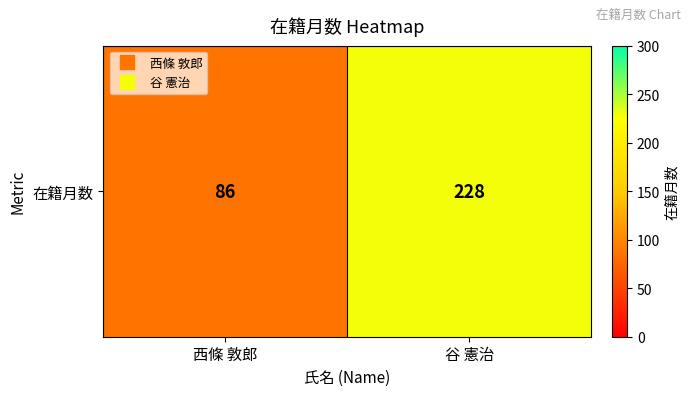

What is the difference between the values at 谷 憲治 and 西條 敦郎?

142